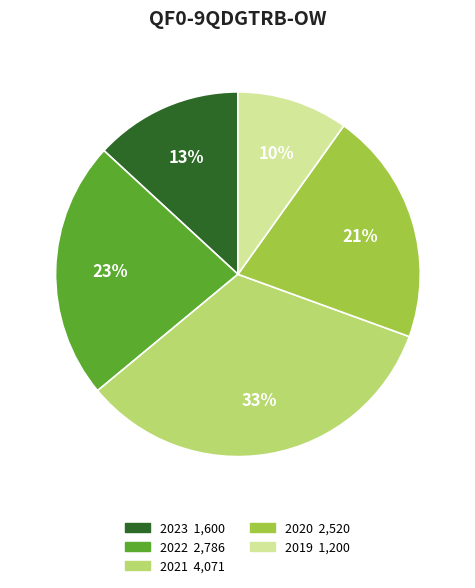

Is there a majority slice in this chart?

No